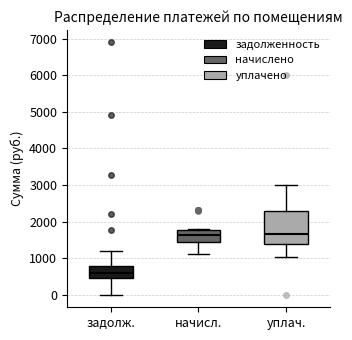

Reading left to right, transcribe this box plot: for each box, give where its median line is, the range the box spans, and where its two whiskers end, as read against the y-axis. The values are not printed on the chart, so give them approximately, as read against the axis.

задолж.: median 600, box 500 to 800, whiskers 0 to 1200
начисл.: median 1600, box 1400 to 1800, whiskers 1100 to 1800
уплач.: median 1600, box 1400 to 2300, whiskers 1000 to 3000